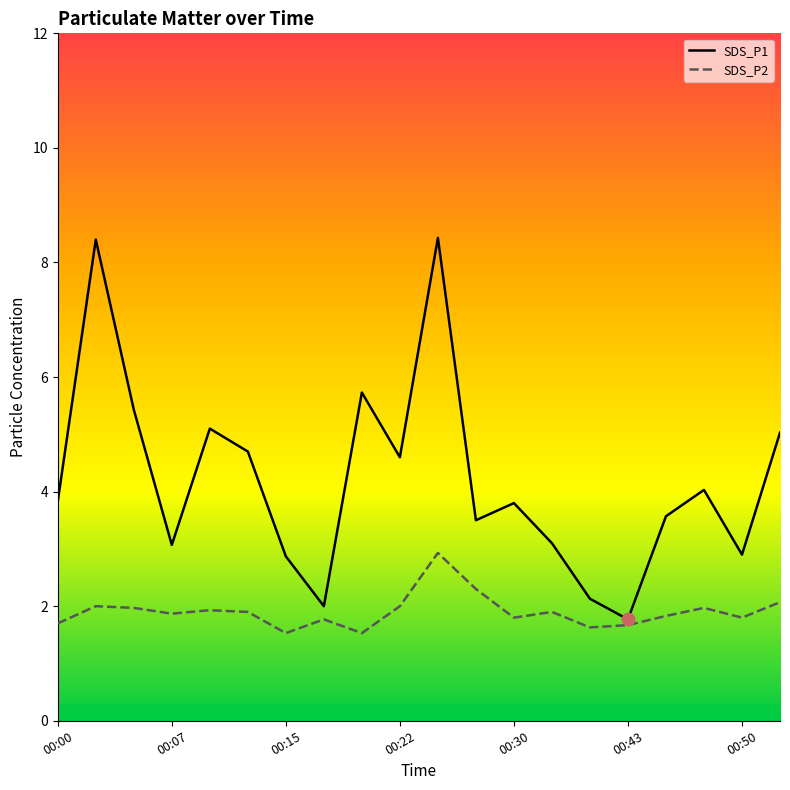

Is the value of SDS_P2 at 00:00 greater than the value of SDS_P1 at 00:07?

No